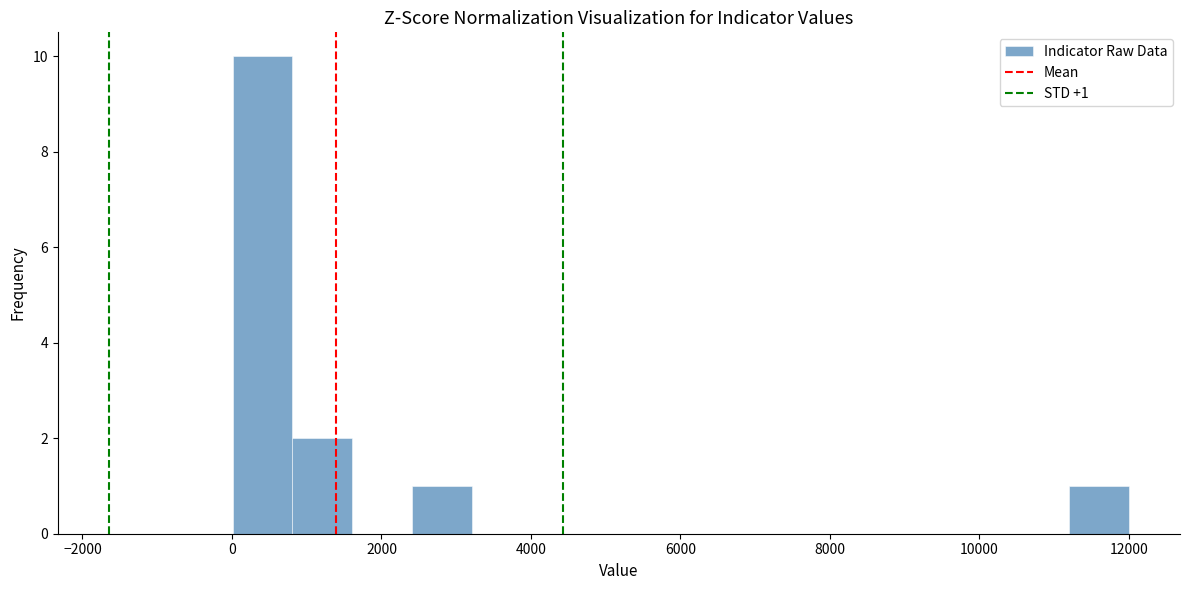

Around what value on the x-axis is the tallest bar? Give the approximate position of its centre, as read against the axis.

400